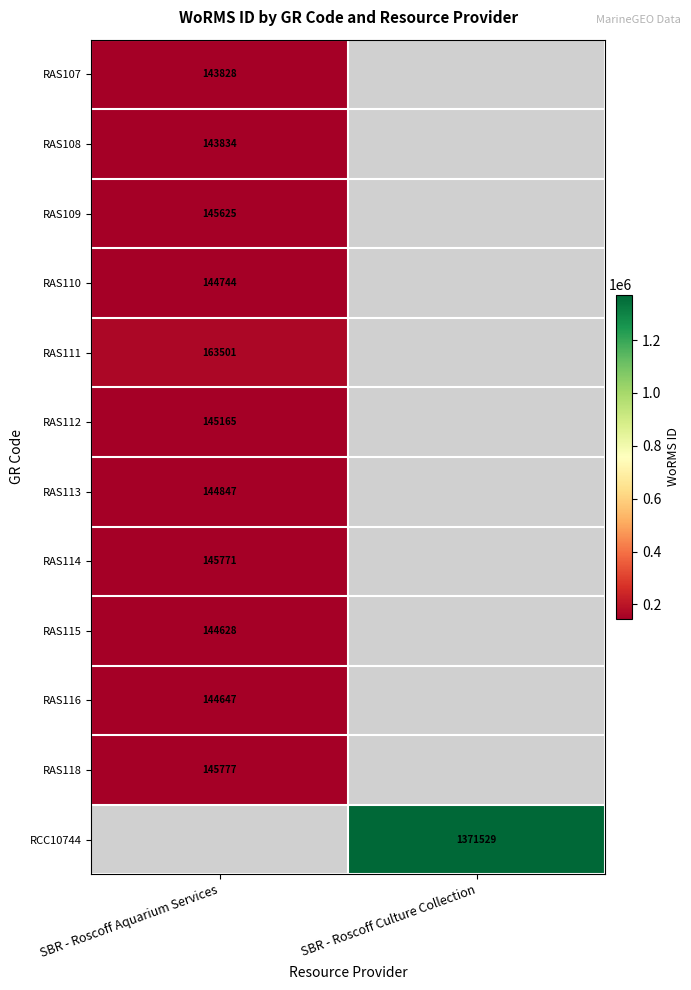

The value of RAS113 at SBR - Roscoff Aquarium Services is 144847. True or false?

True